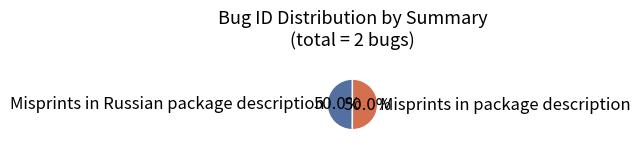

What percentage is the Misprints in Russian package description slice, to the nearest percent?

50%